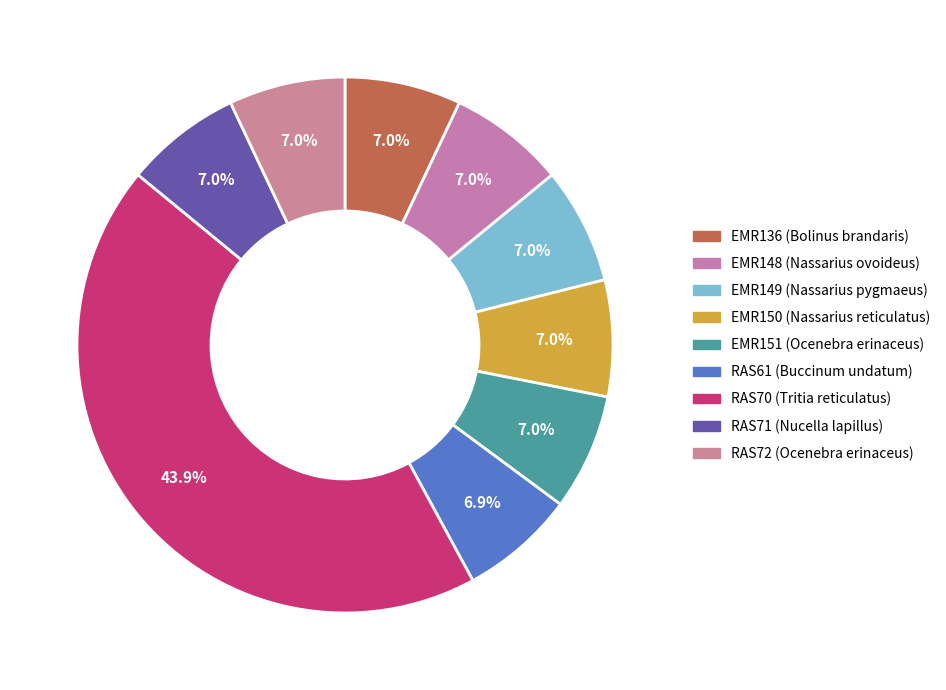

True or false: RAS72 (Ocenebra erinaceus) accounts for 2% of the total.

False